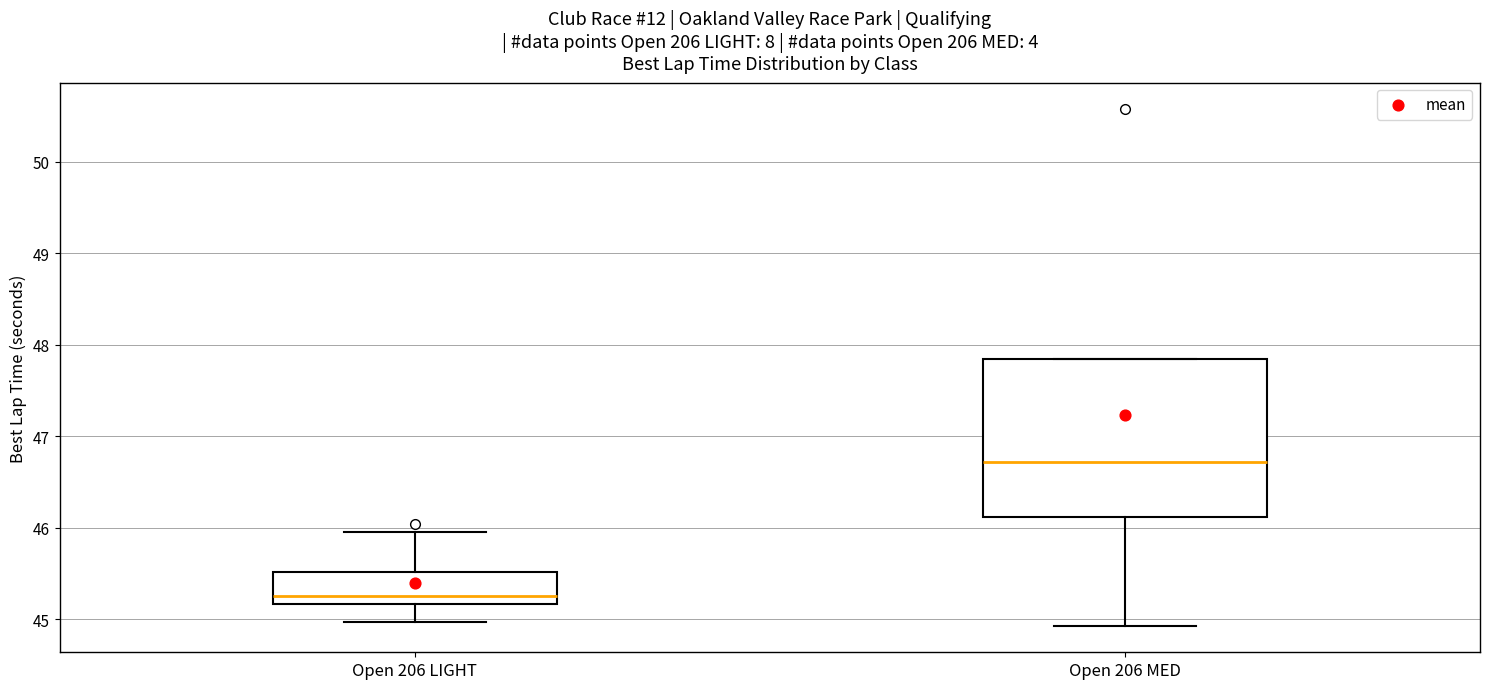

Which box's median line is the highest?

Open 206 MED